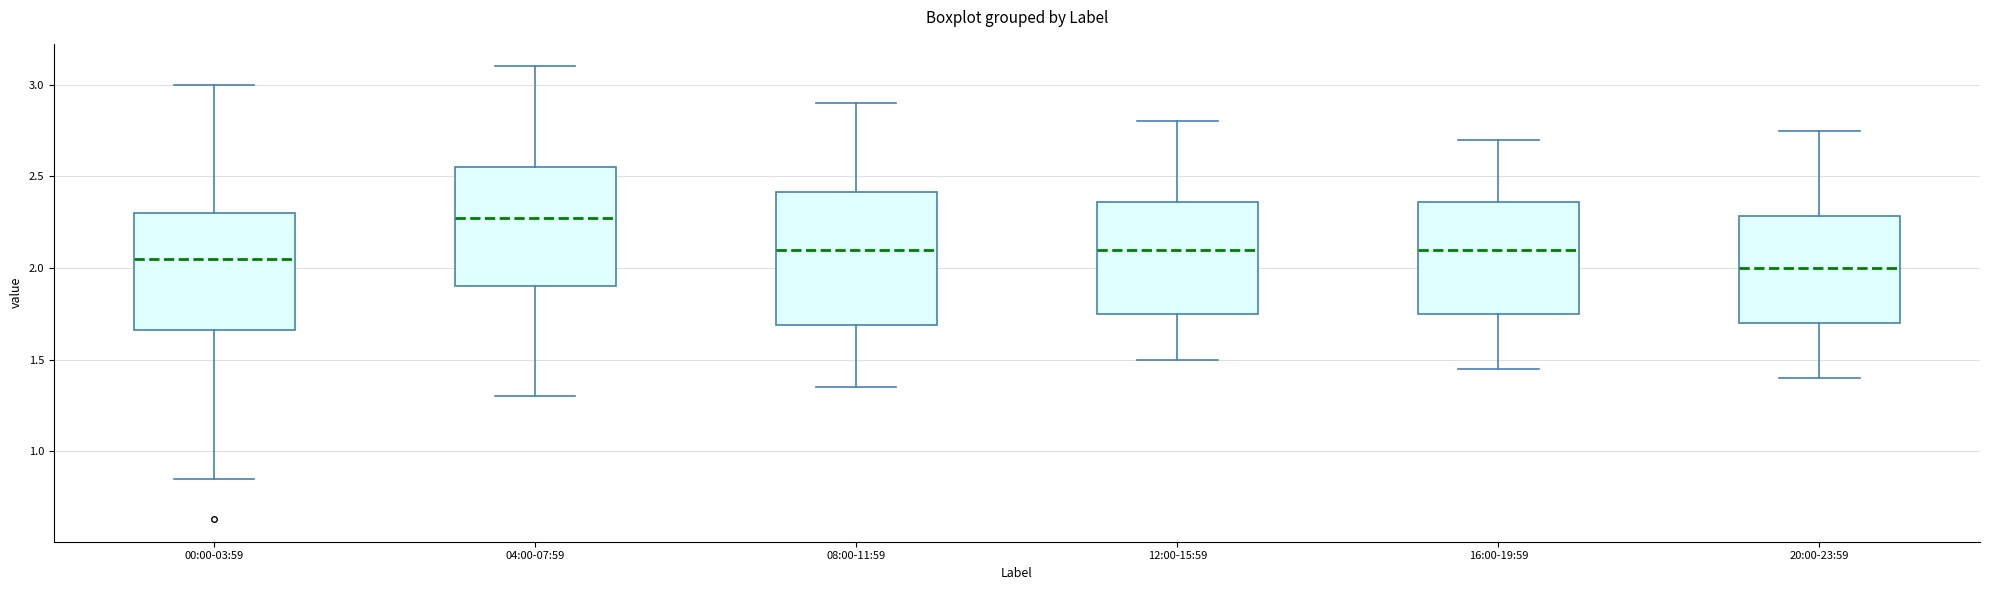

Reading left to right, transcribe this box plot: for each box, give where its median line is, the range the box spans, and where its two whiskers end, as read against the y-axis. The values are not printed on the chart, so give them approximately, as read against the axis.

00:00-03:59: median 2.05, box 1.65 to 2.30, whiskers 0.85 to 3.00
04:00-07:59: median 2.30, box 1.90 to 2.55, whiskers 1.30 to 3.10
08:00-11:59: median 2.10, box 1.70 to 2.40, whiskers 1.35 to 2.90
12:00-15:59: median 2.10, box 1.75 to 2.35, whiskers 1.50 to 2.80
16:00-19:59: median 2.10, box 1.75 to 2.35, whiskers 1.45 to 2.70
20:00-23:59: median 2.00, box 1.70 to 2.30, whiskers 1.40 to 2.75